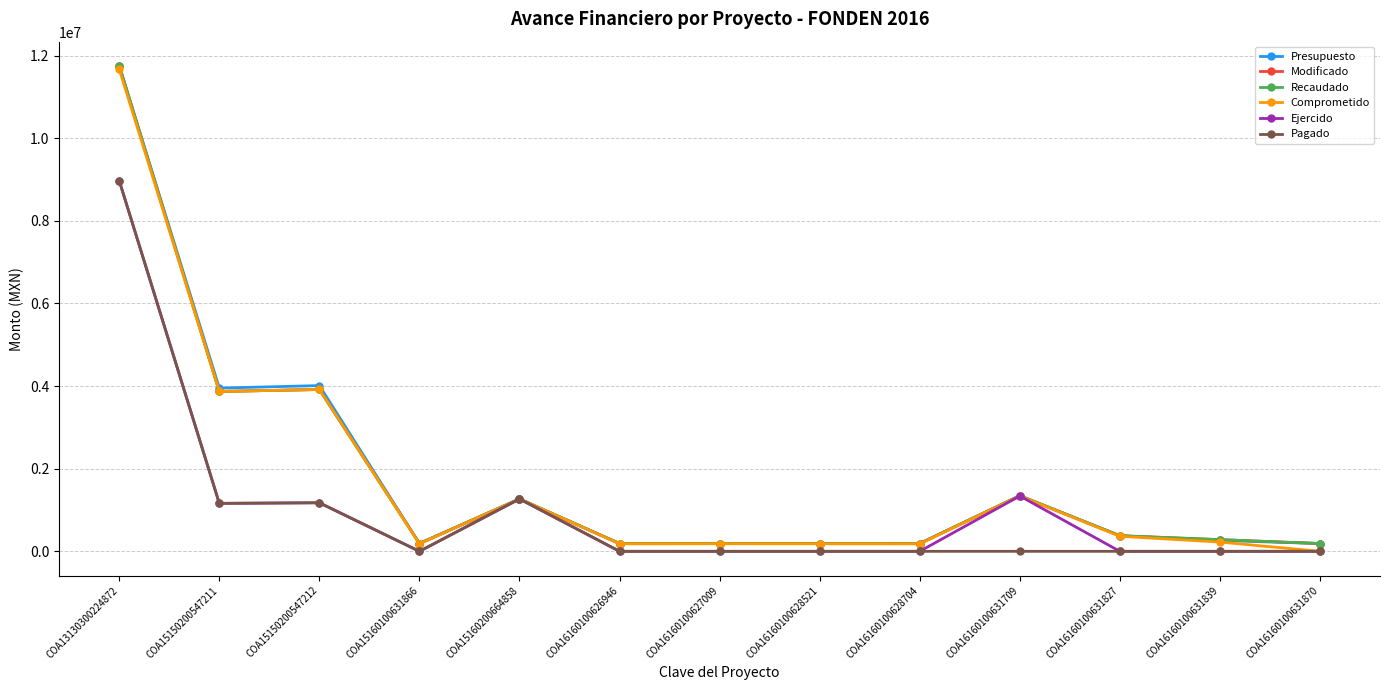

How many interior local peaks does the Ejercido series have?

3